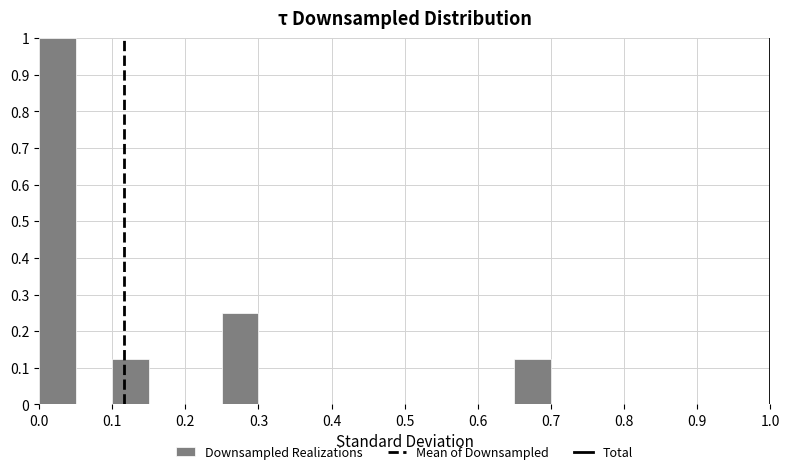

Reading left to right, transcribe this chart: for each bar, give the range it covers on the x-axis and its height. The values are not printed on the chart, so give them approximately, as read against the axis.

0.00 to 0.05: 1.00
0.05 to 0.10: 0
0.10 to 0.15: 0.13
0.15 to 0.20: 0
0.20 to 0.25: 0
0.25 to 0.30: 0.25
0.30 to 0.35: 0
0.35 to 0.40: 0
0.40 to 0.45: 0
0.45 to 0.50: 0
0.50 to 0.55: 0
0.55 to 0.60: 0
0.60 to 0.65: 0
0.65 to 0.70: 0.13
0.70 to 0.75: 0
0.75 to 0.80: 0
0.80 to 0.85: 0
0.85 to 0.90: 0
0.90 to 0.95: 0
0.95 to 1.00: 0